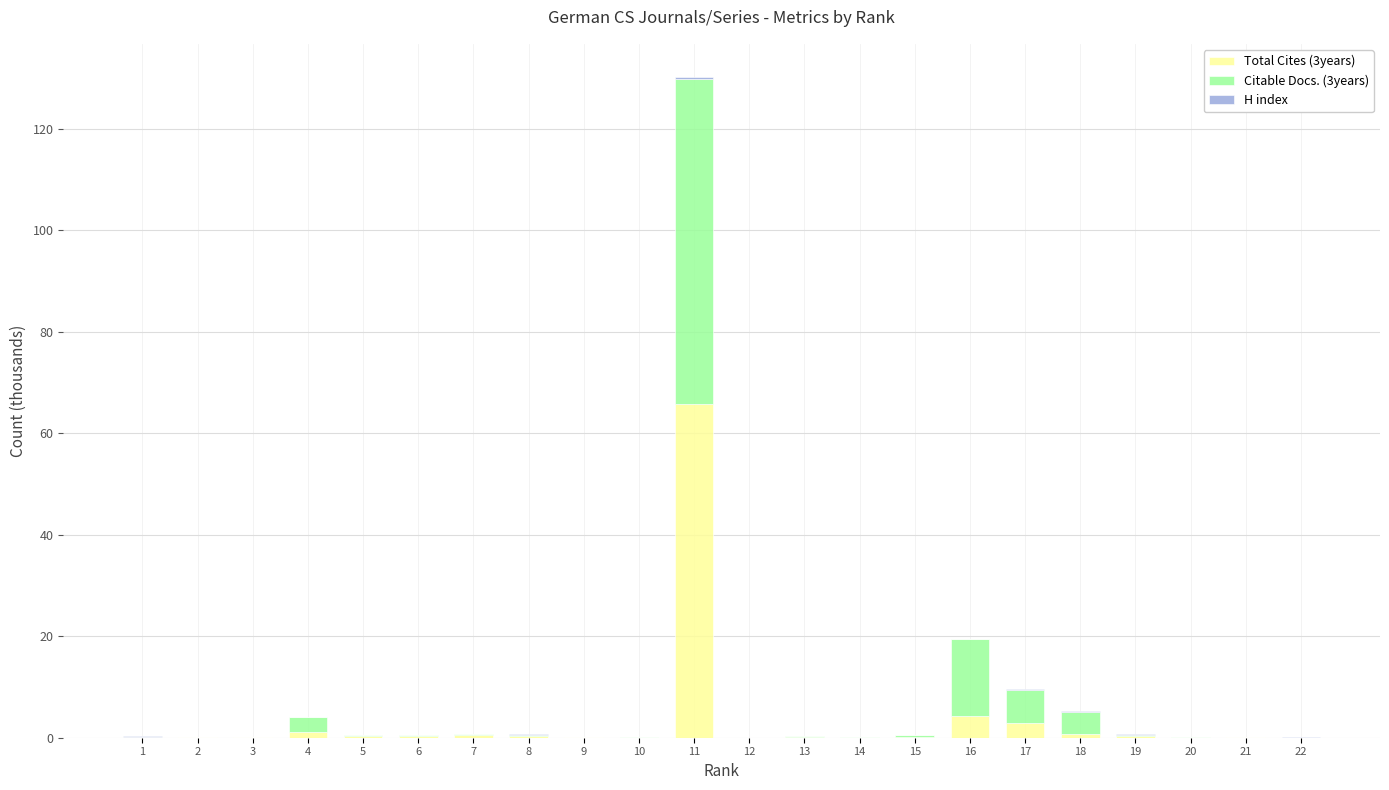

Between 1 and 18, which series saw the biggest shift?

Citable Docs. (3years)